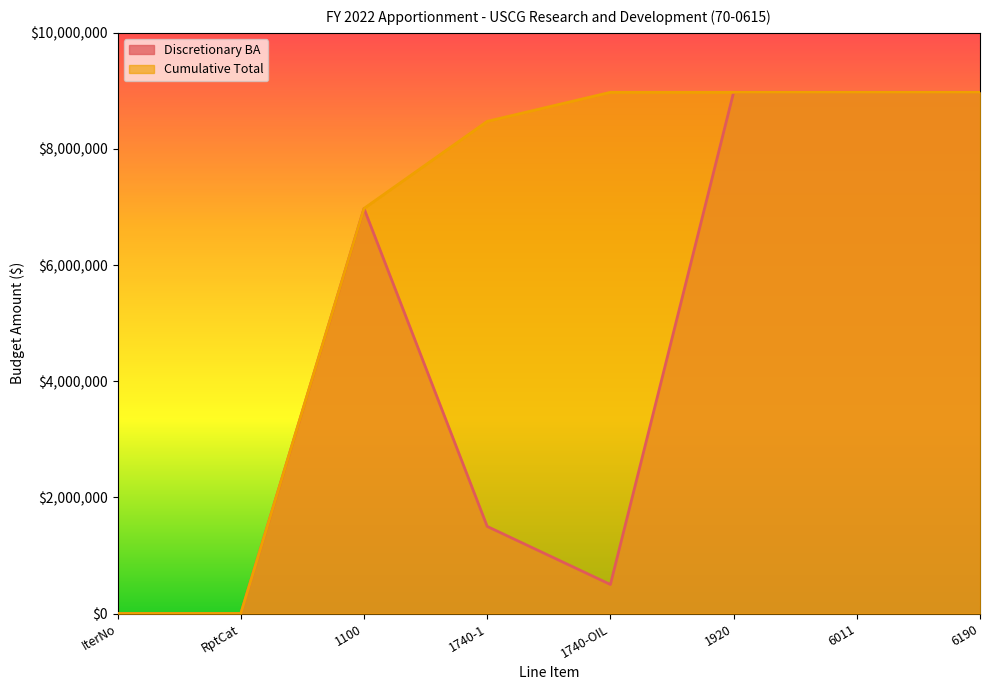

True or false: Discretionary BA and Cumulative Total intersect in this chart.

False